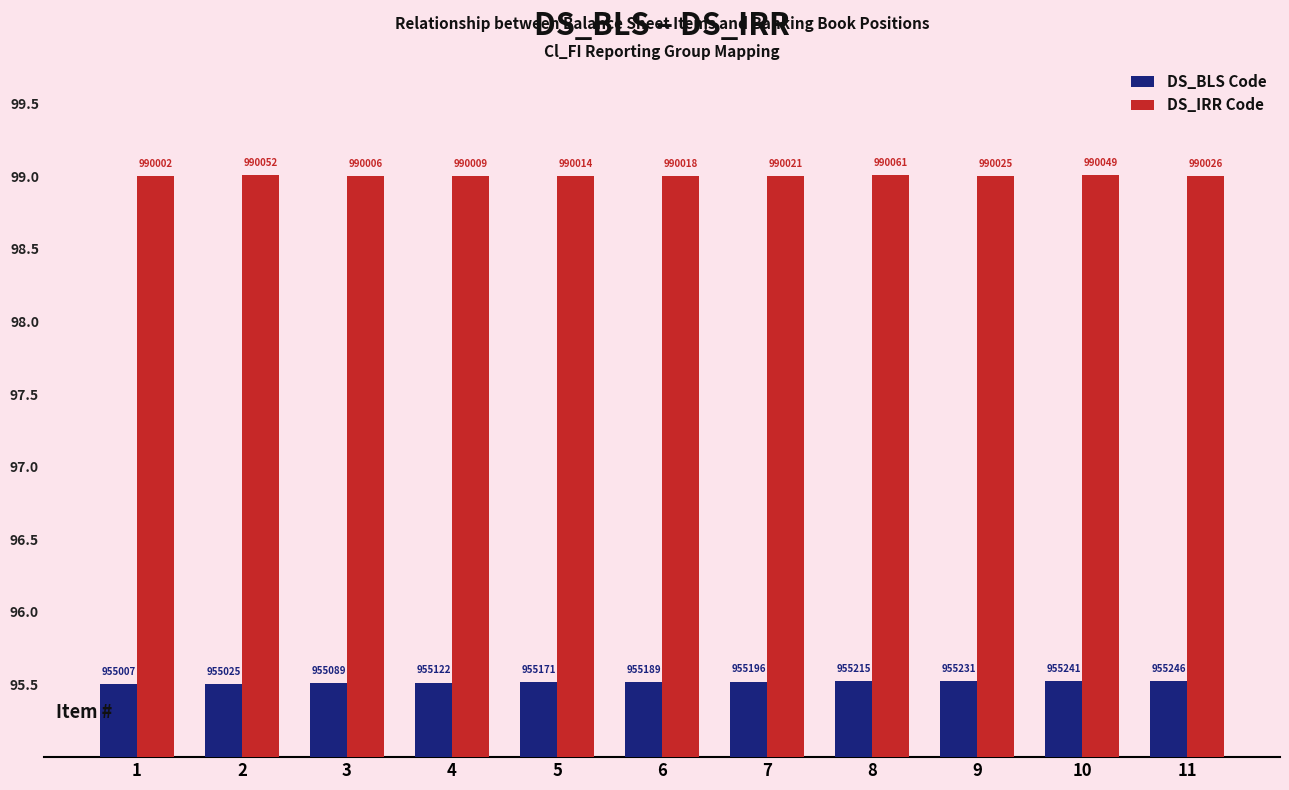

What are all the series names shown in the legend?

DS_BLS Code, DS_IRR Code